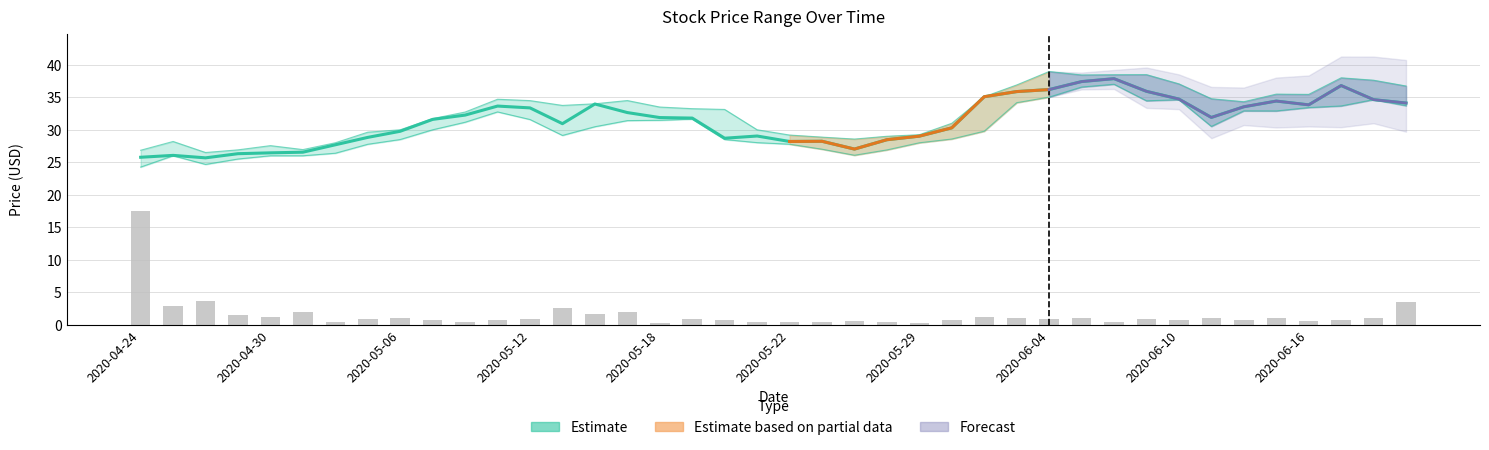

Reading right to left, extract all data points from this chart.

Close: 34.1	34.6	36.8	33.8	34.4	33.5	31.9	34.7	35.9	37.9	37.4	36.2	35.9	35.1	30.3	29.0	28.5	27.0	28.2	28.2	29.0	28.7	31.8	31.9	32.6	34.0	30.9	33.4	33.6	32.3	31.6	29.8	28.8	27.7	26.6	26.4	26.3	25.7	26.1	25.8
High: 36.7	37.6	38.0	35.5	35.5	34.3	34.8	37.1	38.5	38.5	38.4	39.0	36.9	35.1	31.0	29.2	29.0	28.6	28.9	29.2	30.0	33.1	33.2	33.5	34.5	34.0	33.8	34.5	34.7	32.7	31.7	30.0	29.6	28.0	26.9	27.6	26.9	26.5	28.2	26.9
Low: 33.7	34.6	33.7	33.4	32.9	32.9	30.5	34.6	34.5	37.0	36.6	35.0	34.2	29.8	28.6	28.0	26.9	26.1	27.0	27.8	28.0	28.5	31.6	31.5	31.4	30.5	29.1	31.6	32.8	31.2	30.0	28.5	27.8	26.4	26.0	26.0	25.5	24.7	26.0	24.3